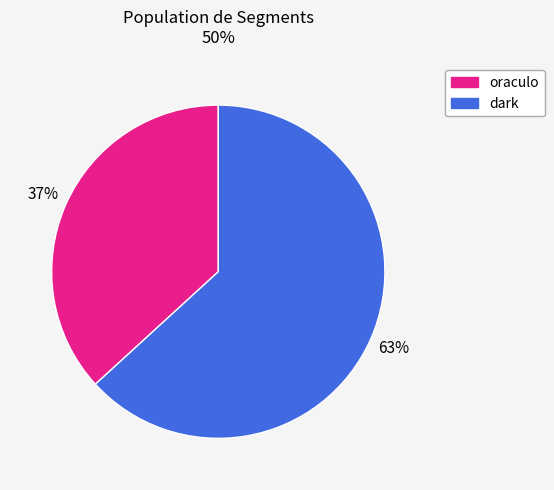

Does any single category account for the majority?

Yes